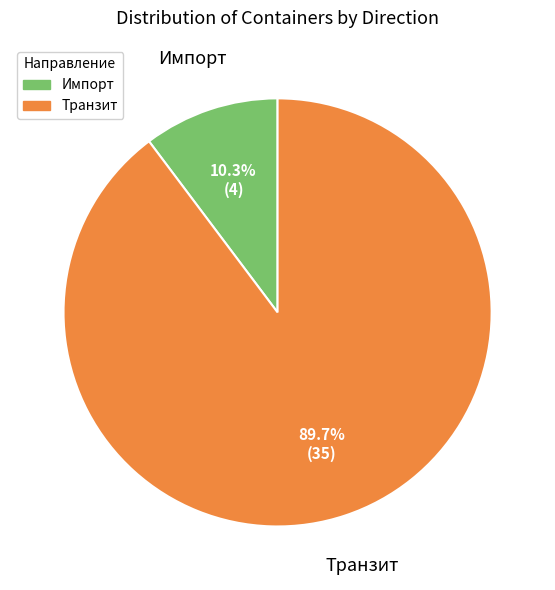

Does any single category account for the majority?

Yes